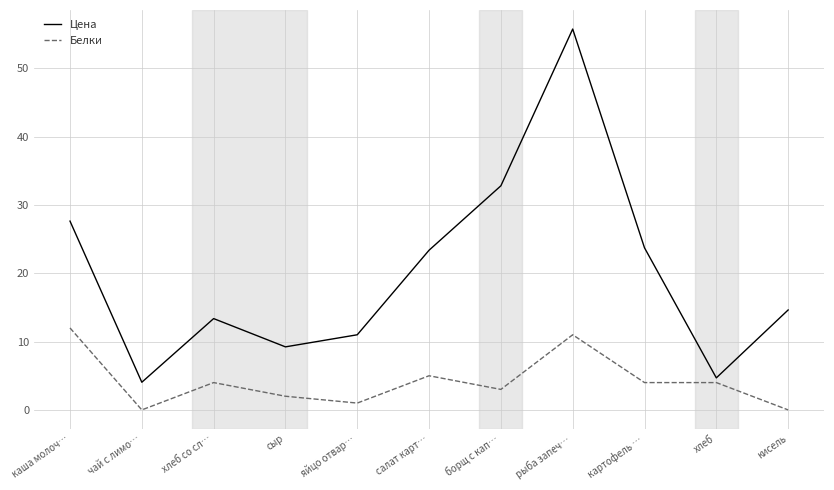

List the series in order of their overall mean, highest first.

Цена, Белки